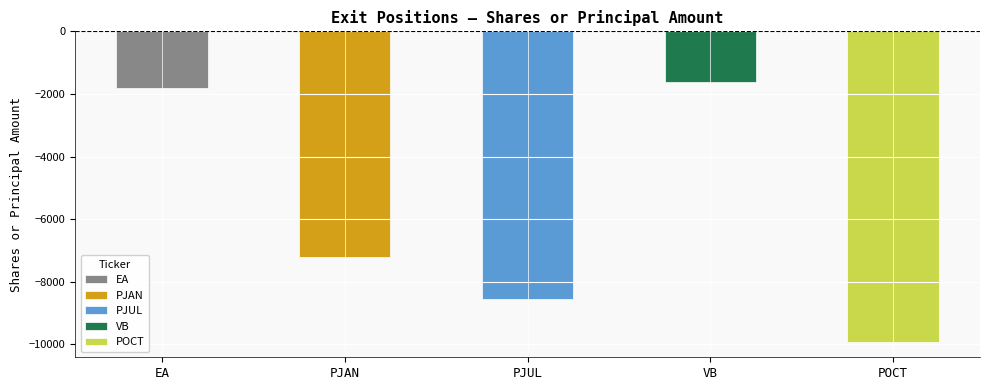

Are the bars grouped side by side (vs. stacked)?

Yes